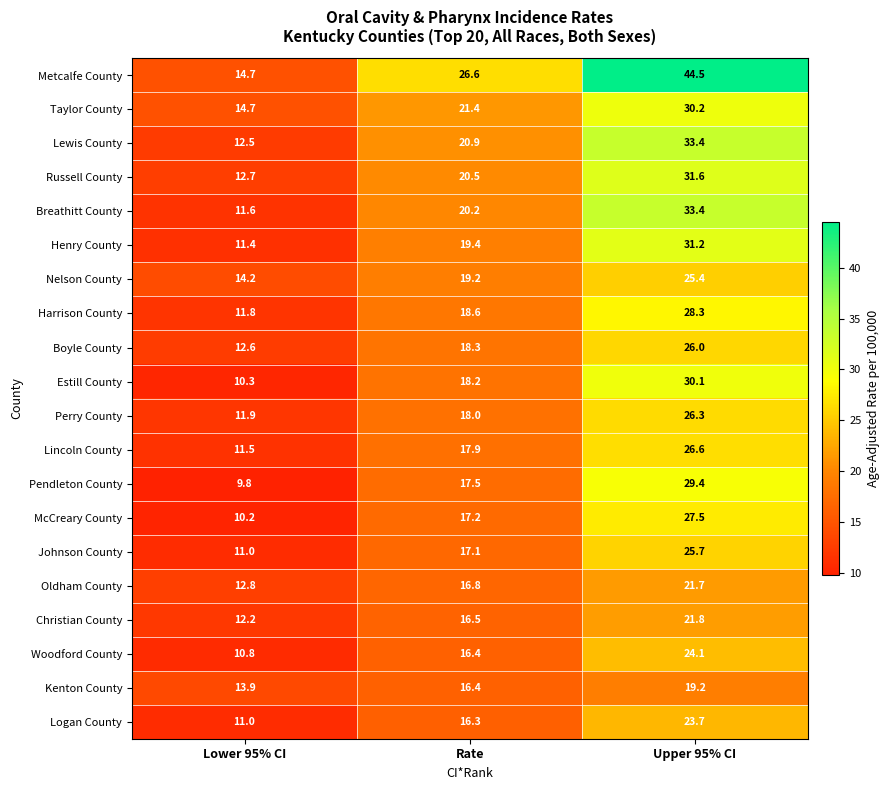

At which label does Oldham County first exceed 16?

Rate